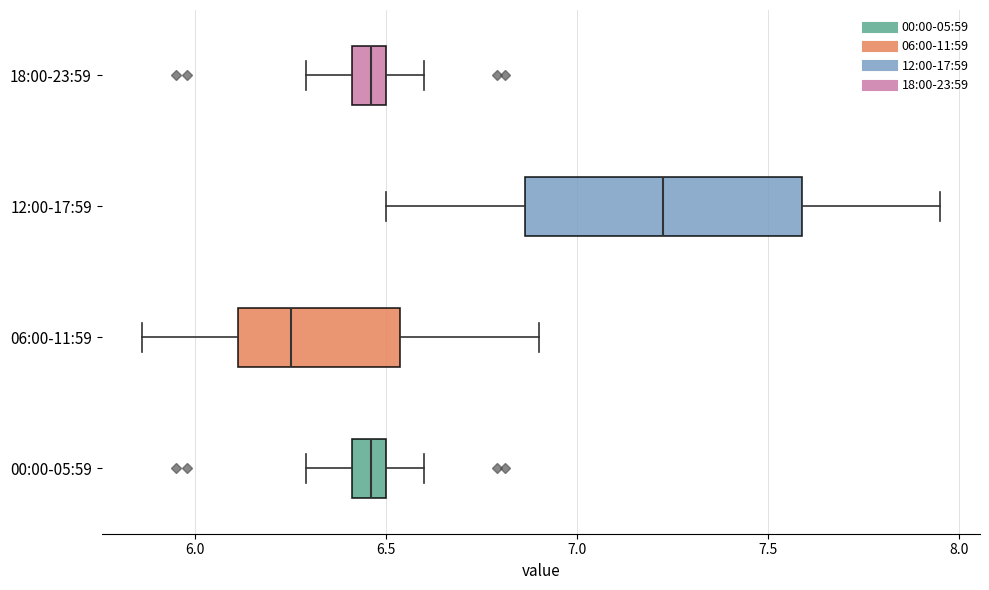

Reading bottom to top, read every box against the x-axis: the position of its median line, the range the box covers, and the ends of its whiskers. The values are not printed on the chart, so give them approximately, as read against the axis.

00:00-05:59: median 6.45, box 6.40 to 6.50, whiskers 6.30 to 6.60
06:00-11:59: median 6.25, box 6.10 to 6.55, whiskers 5.85 to 6.90
12:00-17:59: median 7.25, box 6.85 to 7.60, whiskers 6.50 to 7.95
18:00-23:59: median 6.45, box 6.40 to 6.50, whiskers 6.30 to 6.60